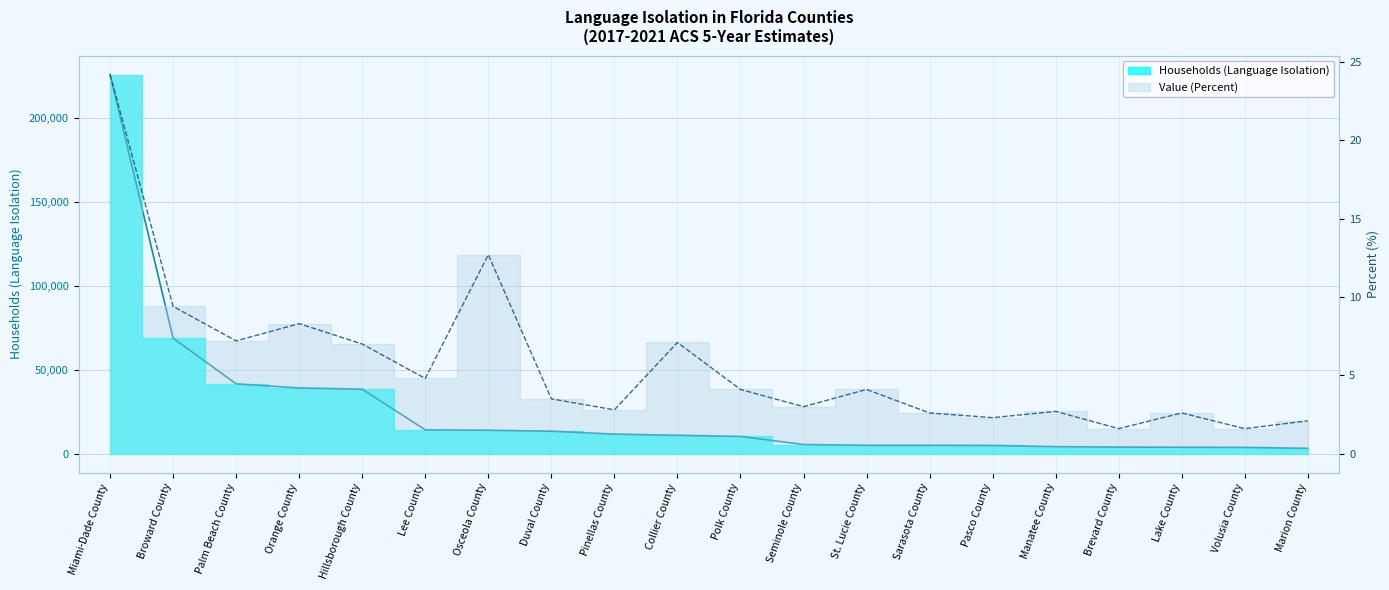

Does the chart have visible grid lines?

Yes